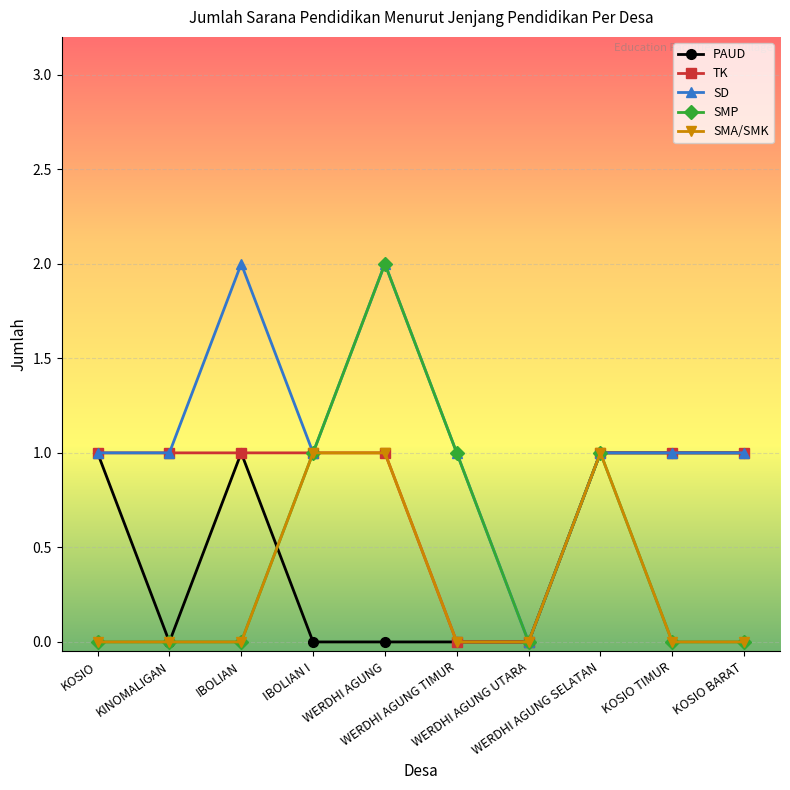

Which series has the largest total across all categories?

SD